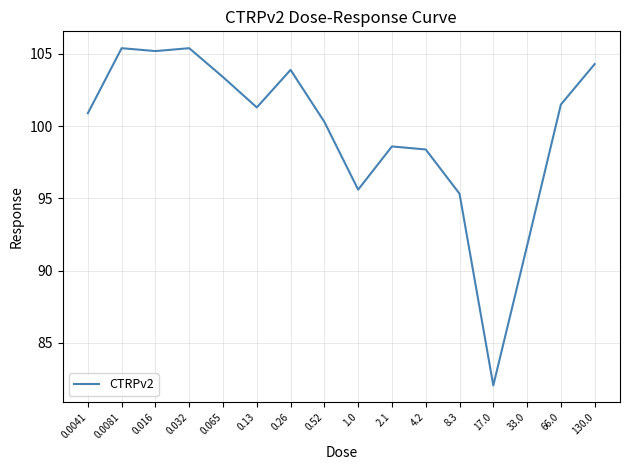

What position from the left is 17.0?

13